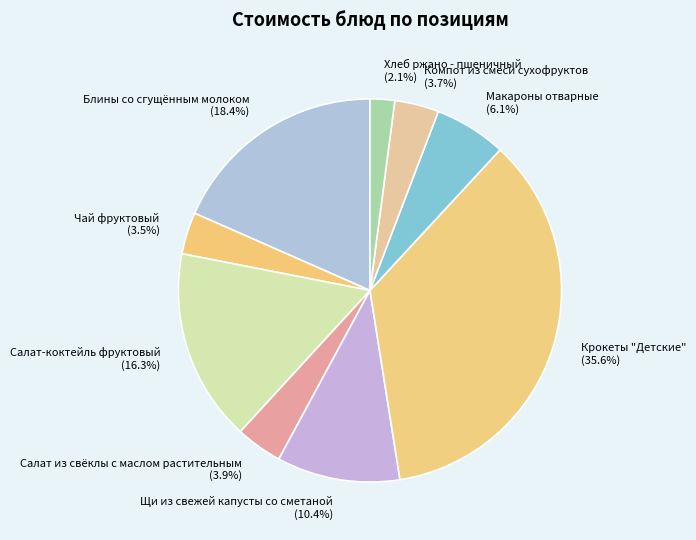

Is there a majority slice in this chart?

No